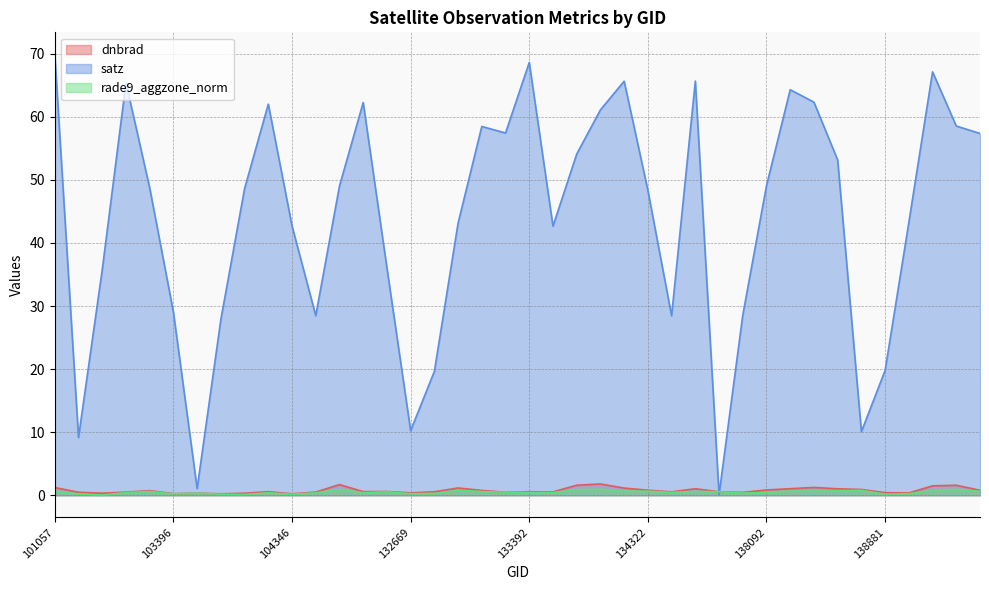

Is it true that rade9_aggzone_norm equals 0.2 at 103634?

True